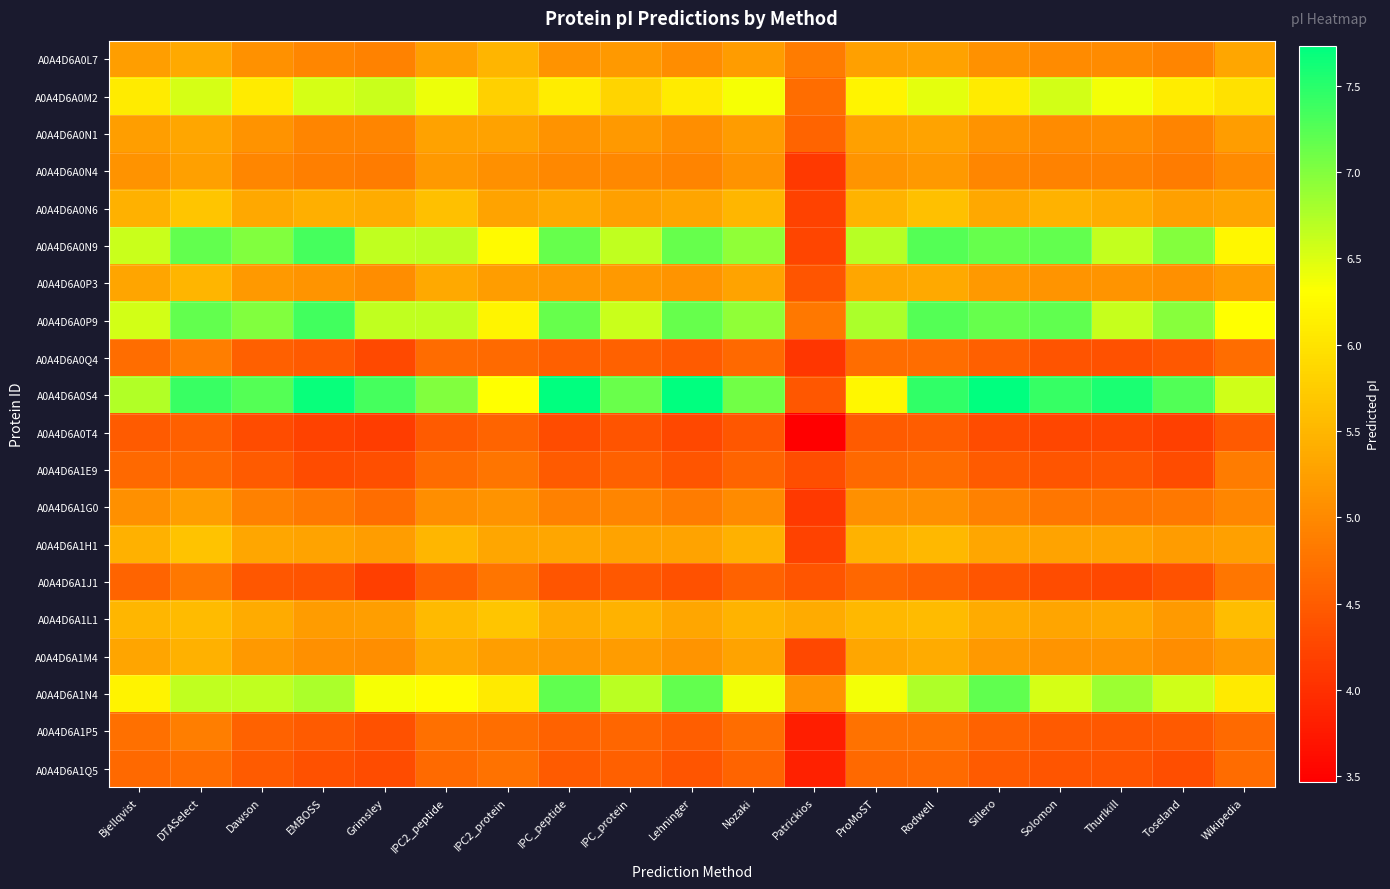

Count the number of categories in the chart.

19